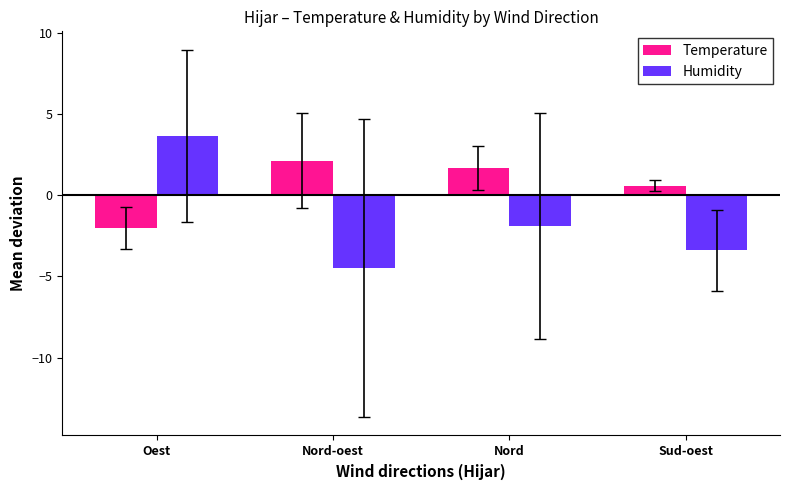

Rank the categories by Humidity value from lowest to highest.

Nord-oest, Sud-oest, Nord, Oest